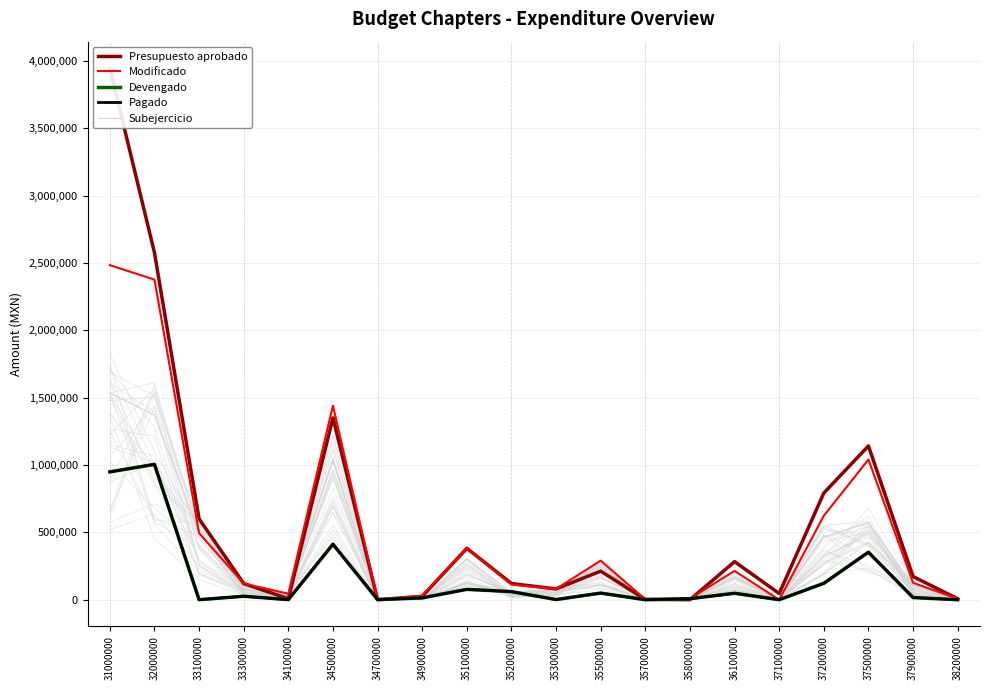

Where is Modificado nearest to the value 1242000?

34500000